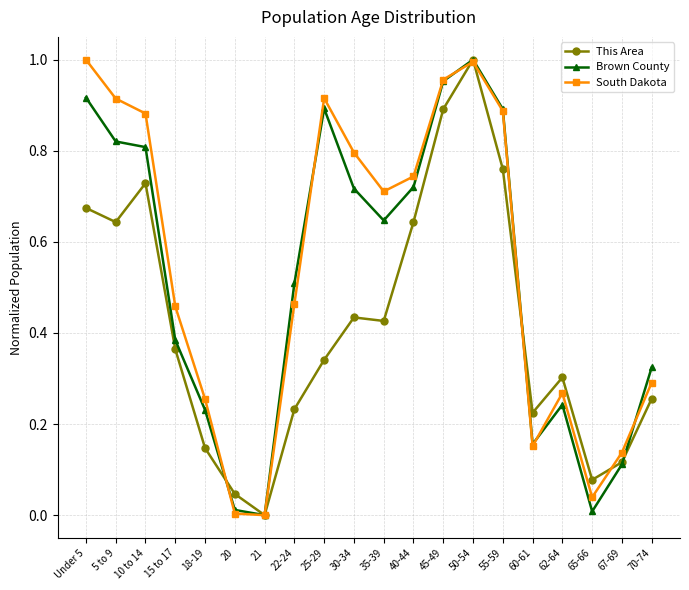

True or false: Brown County has more than 0 points higher than both neighbors.

True